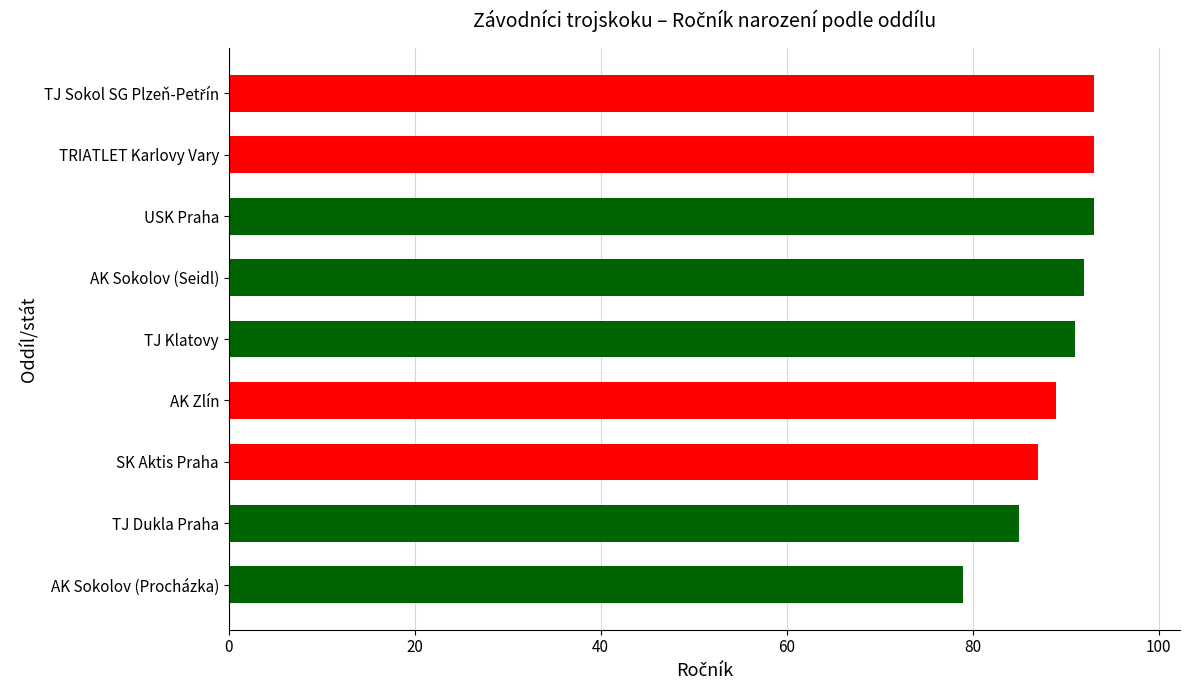

What is the difference between the maximum and minimum values?

14